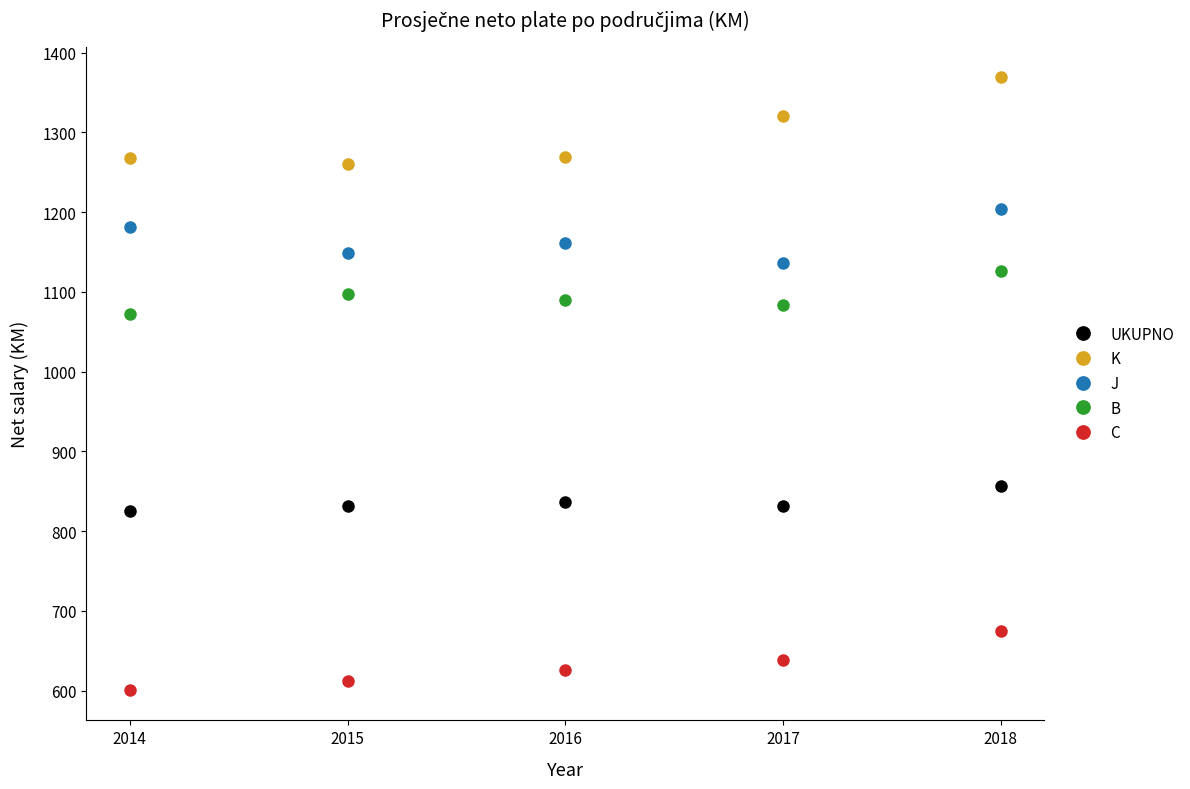

Rank the series at 2018 from lowest to highest value.

C, UKUPNO, B, J, K